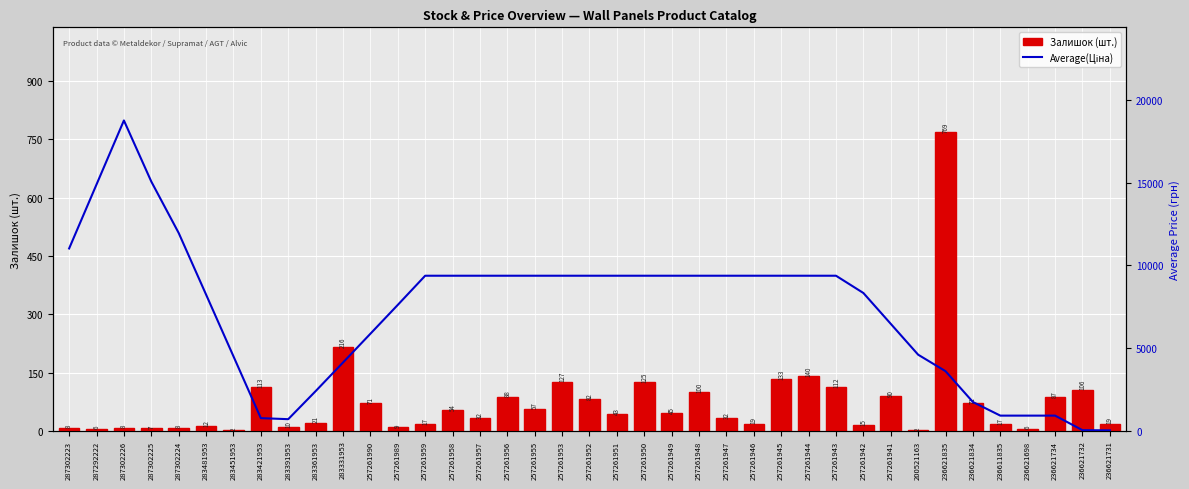

Which series has the largest total across all categories?

Average(Ціна)